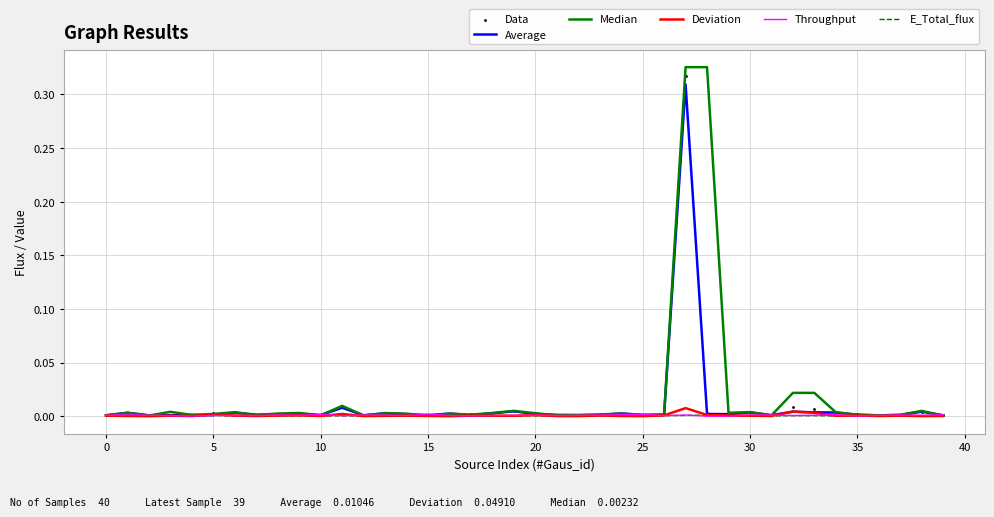

At how many categories does at least one series exceed 0?

40